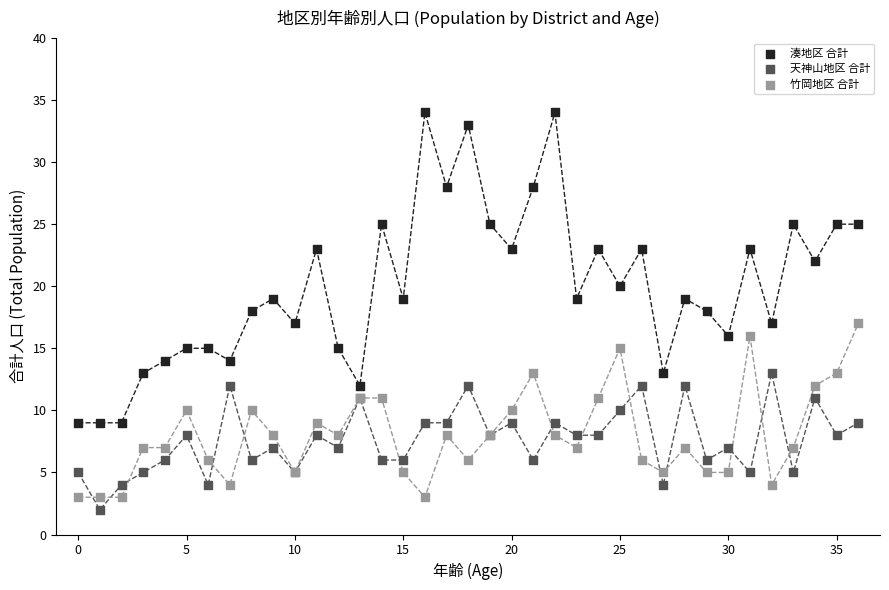

Which series contains the highest Y value?

湊地区 合計